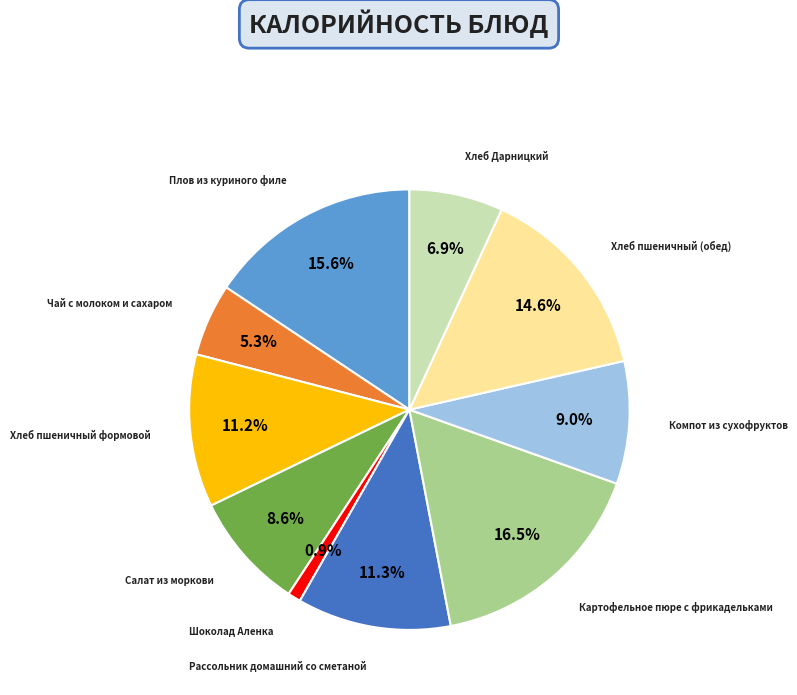

Does any single category account for the majority?

No